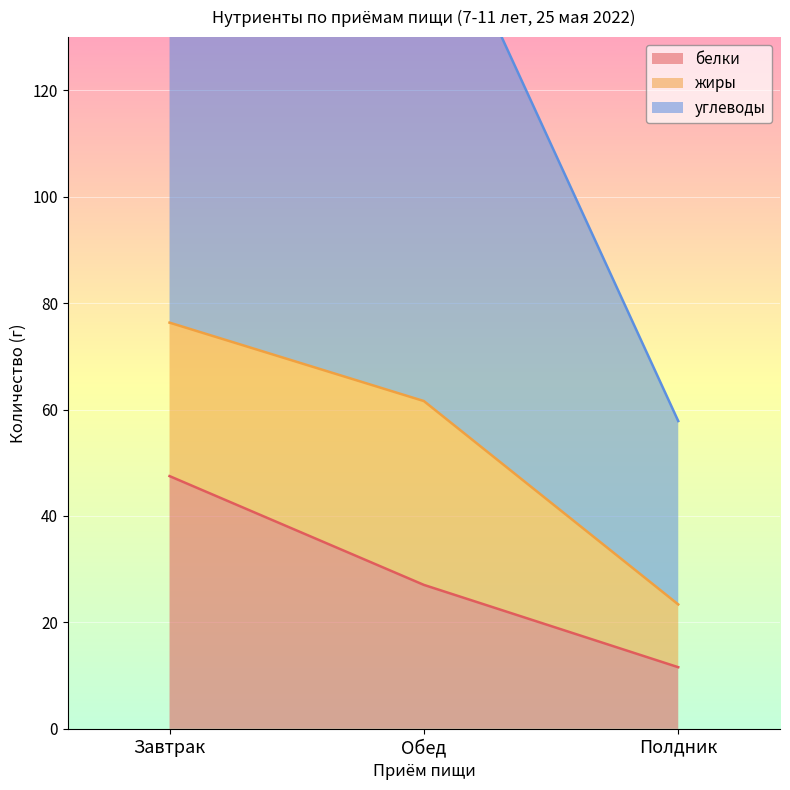

At which label is белки closest to 29?

Обед